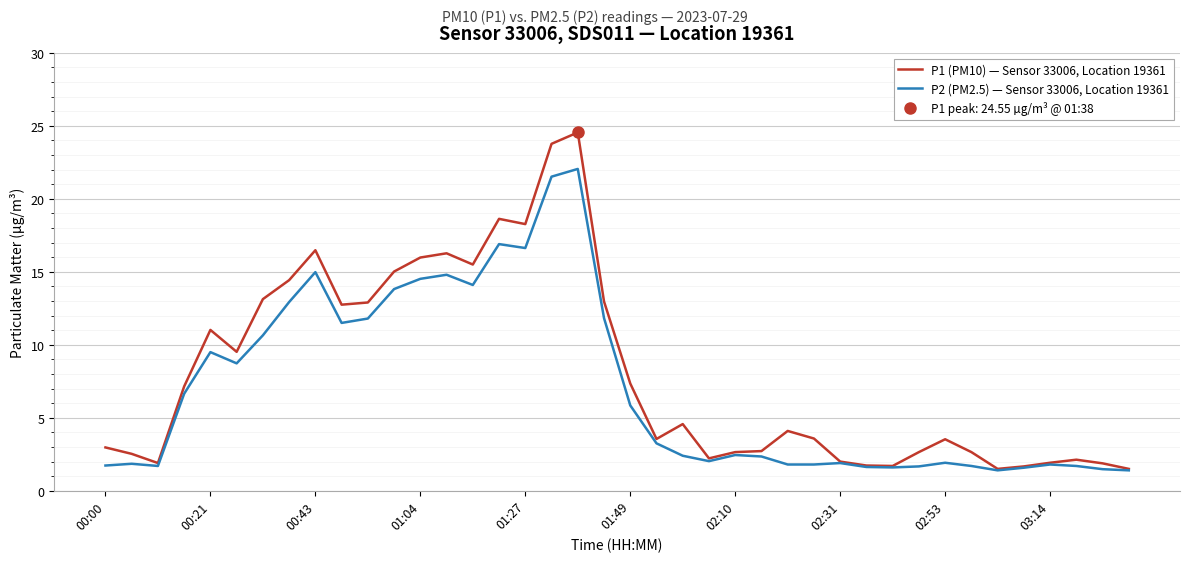

Is the value of P2 (PM2.5) — Sensor 33006, Location 19361 at 02:10 greater than the value of P1 (PM10) — Sensor 33006, Location 19361 at 00:43?

No